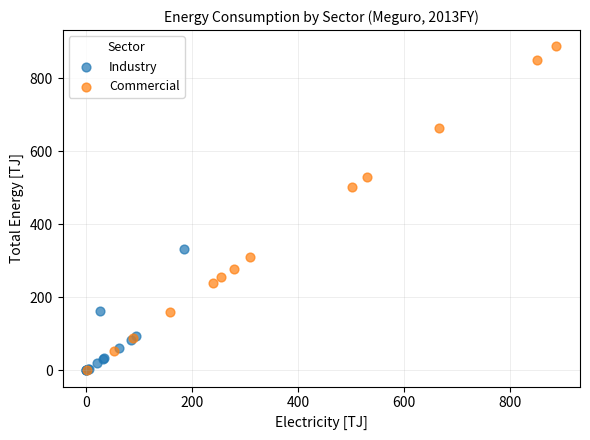

Which series contains the highest Y value?

Commercial